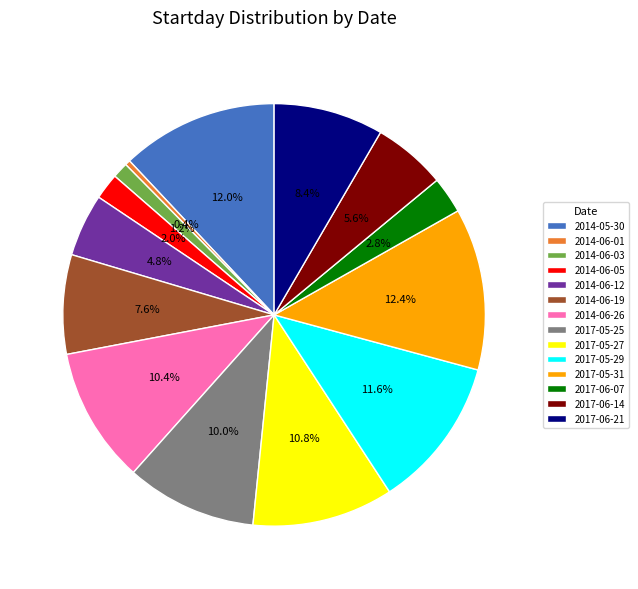

True or false: 2017-06-14 accounts for 1% of the total.

False